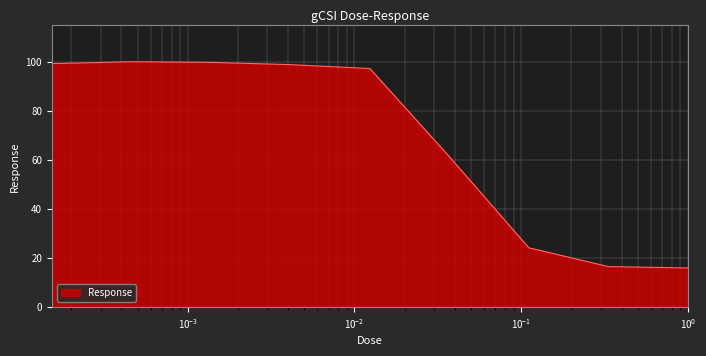

What is the maximum value shown in the chart?

100.2